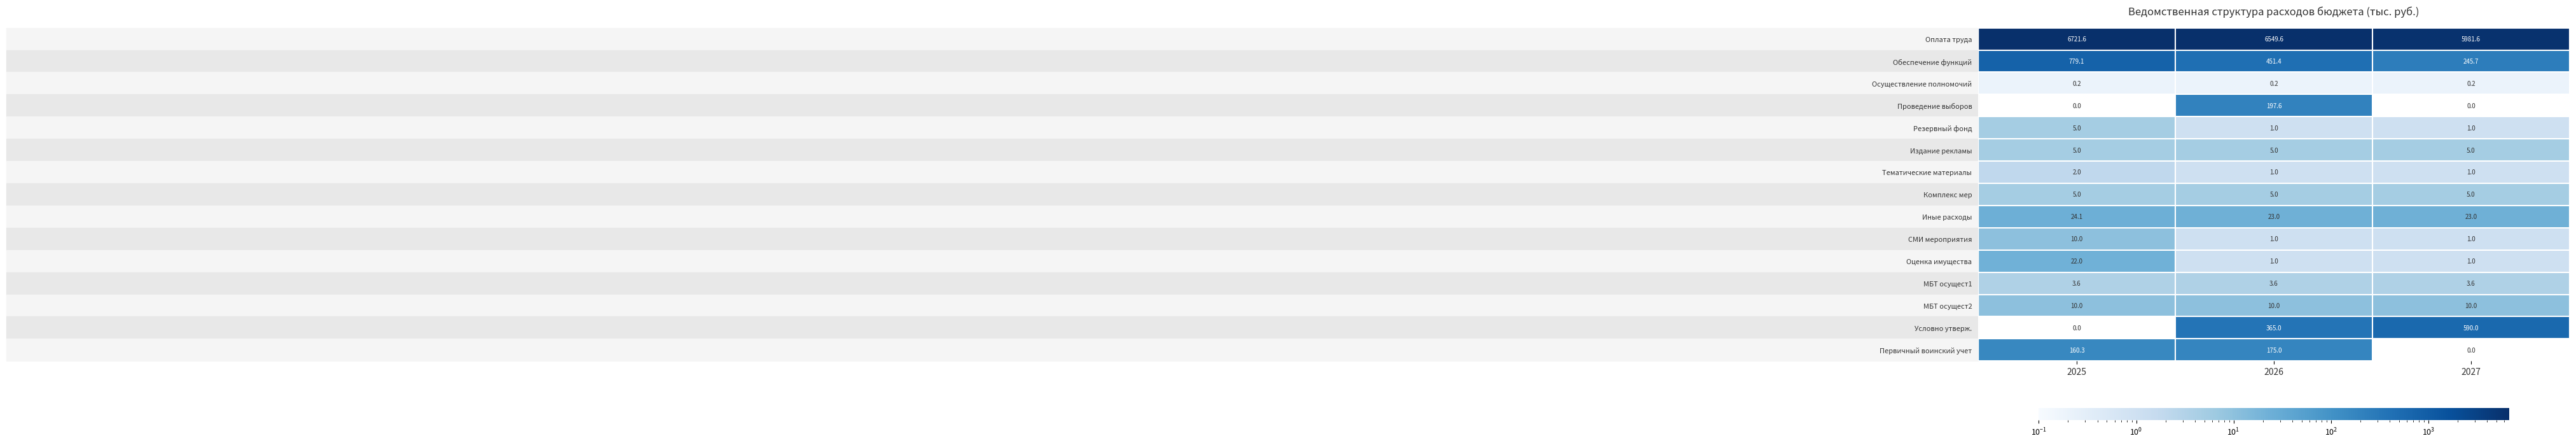

At which label does Иные расходы reach its peak?

2025